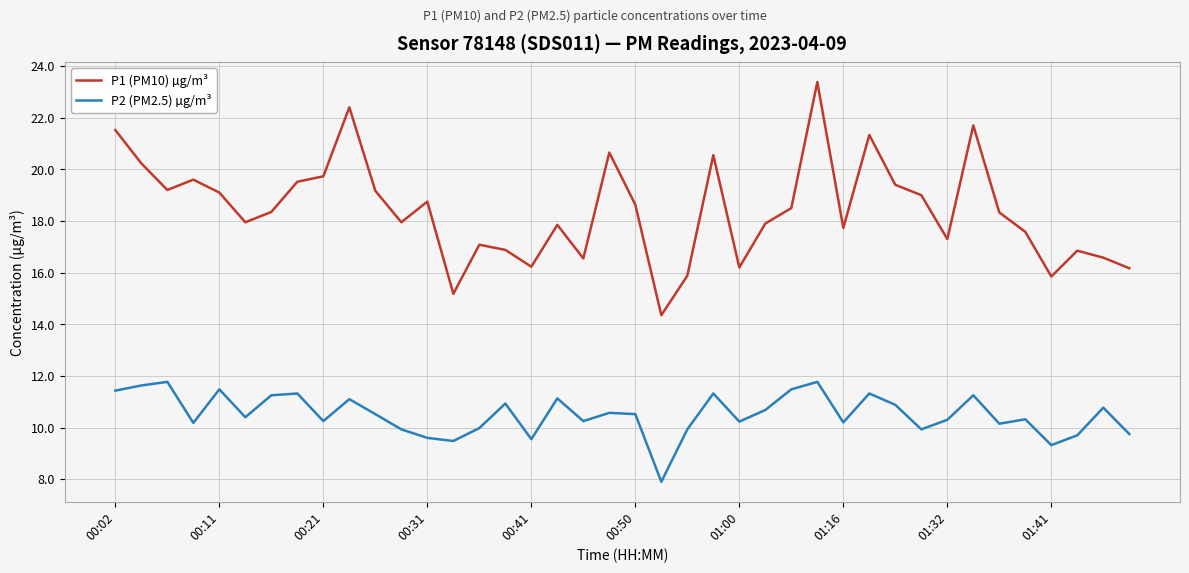

Which series has the largest range (max minus min)?

P1 (PM10) µg/m³